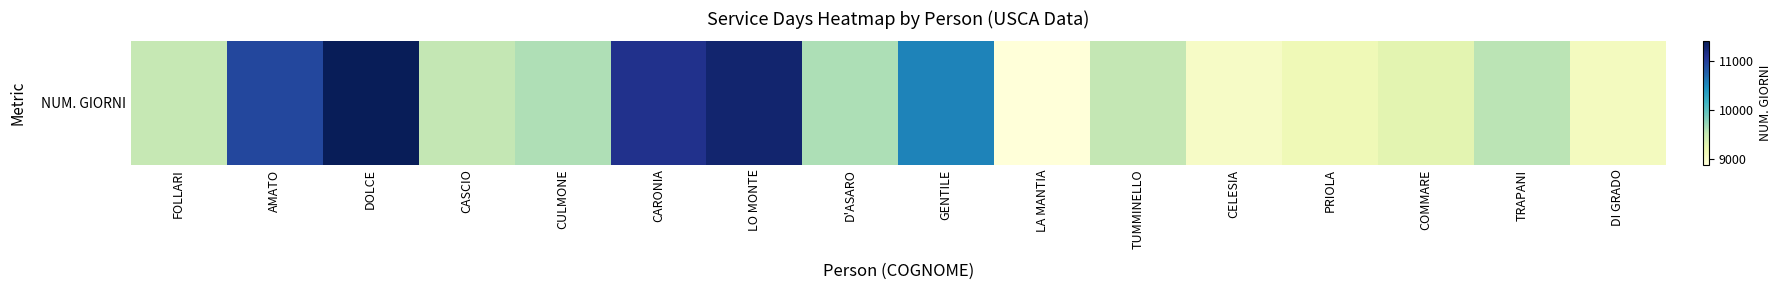

Reading right to left, what are all the values shown in this chart?

9085	9563	9288	9159	9036	9525	8888	10532	9629	11271	11113	9616	9526	11391	10926	9514